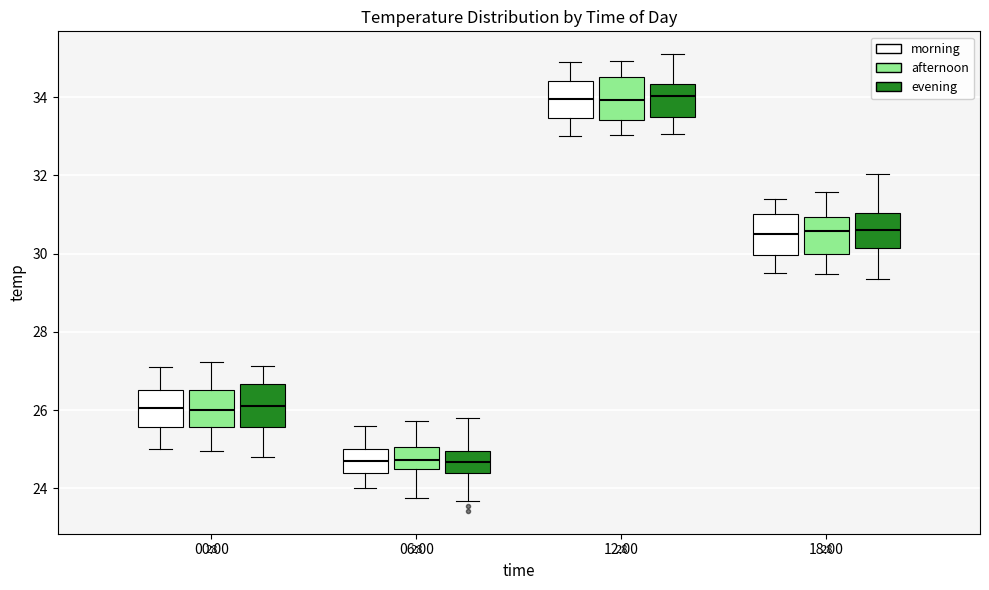

Reading left to right, transcribe this box plot: for each box, give where its median line is, the range the box spans, and where its two whiskers end, as read against the y-axis. The values are not printed on the chart, so give them approximately, as read against the axis.

00:00 (morning): median 26.0, box 25.6 to 26.6, whiskers 25.0 to 27.2
00:00 (afternoon): median 26.0, box 25.6 to 26.6, whiskers 25.0 to 27.2
00:00 (evening): median 26.2, box 25.6 to 26.6, whiskers 24.8 to 27.2
06:00 (morning): median 24.8, box 24.4 to 25.0, whiskers 24.0 to 25.6
06:00 (afternoon): median 24.8, box 24.4 to 25.0, whiskers 23.8 to 25.8
06:00 (evening): median 24.6, box 24.4 to 25.0, whiskers 23.6 to 25.8
12:00 (morning): median 34.0, box 33.4 to 34.4, whiskers 33.0 to 35.0
12:00 (afternoon): median 34.0, box 33.4 to 34.6, whiskers 33.0 to 35.0
12:00 (evening): median 34.0, box 33.4 to 34.4, whiskers 33.0 to 35.0
18:00 (morning): median 30.6, box 30.0 to 31.0, whiskers 29.6 to 31.4
18:00 (afternoon): median 30.6, box 30.0 to 31.0, whiskers 29.4 to 31.6
18:00 (evening): median 30.6, box 30.2 to 31.0, whiskers 29.4 to 32.0